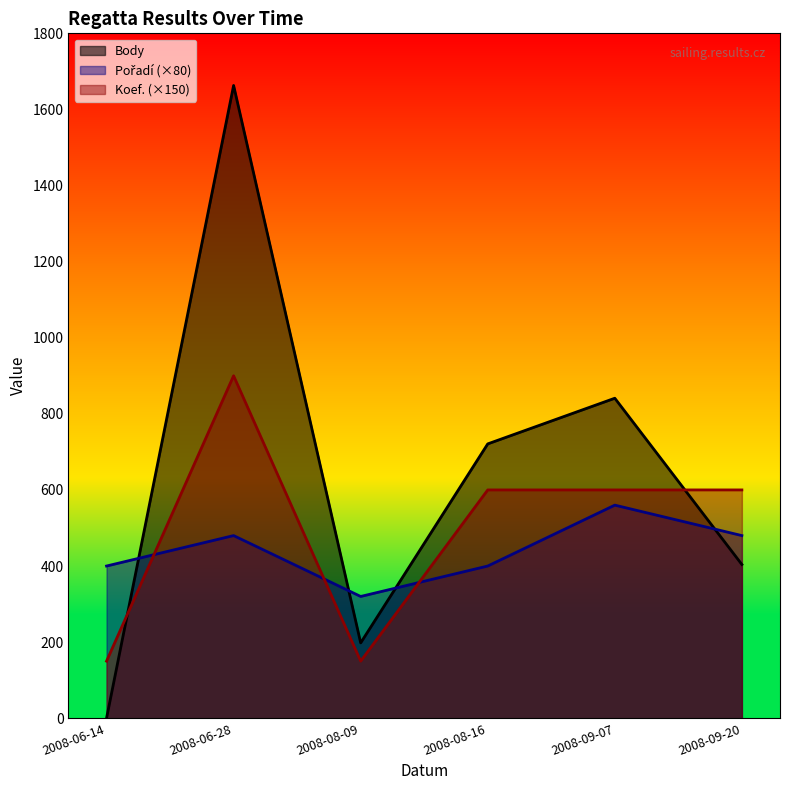

Which label corresponds to the largest value in the chart?

2008-06-28